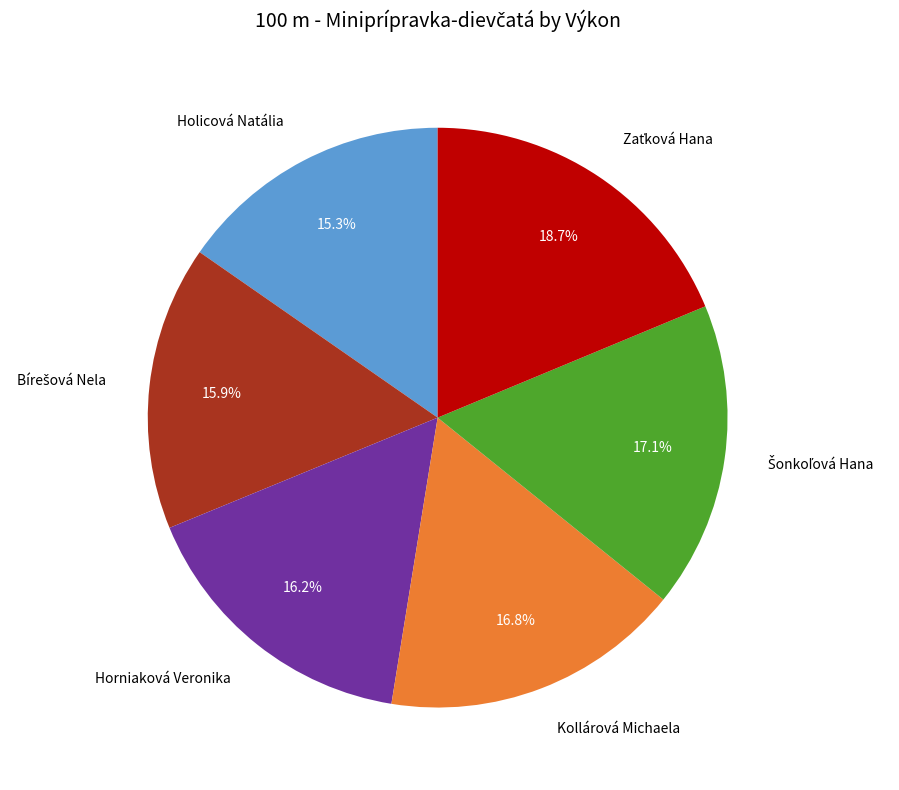

How much of the chart is everything except Holicová Natália?

84.7%